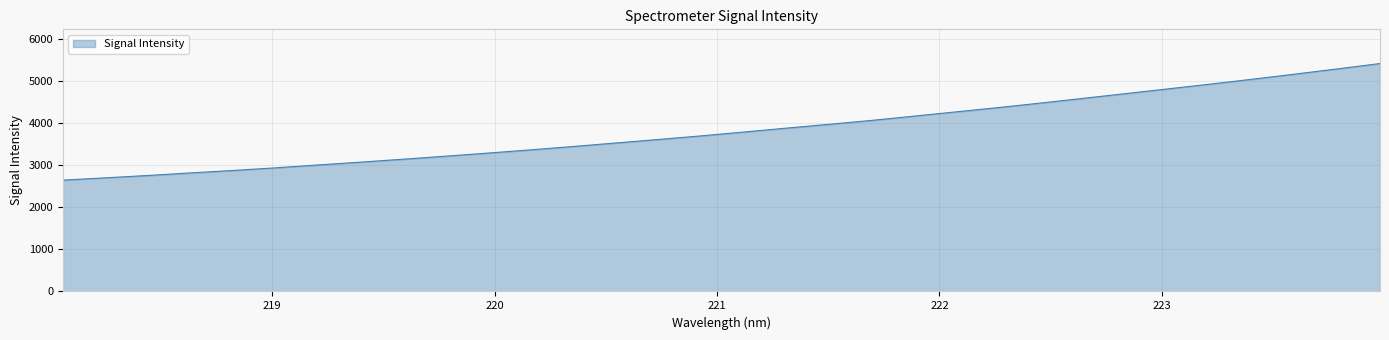

What is the difference between the maximum and minimum values?

2772.7